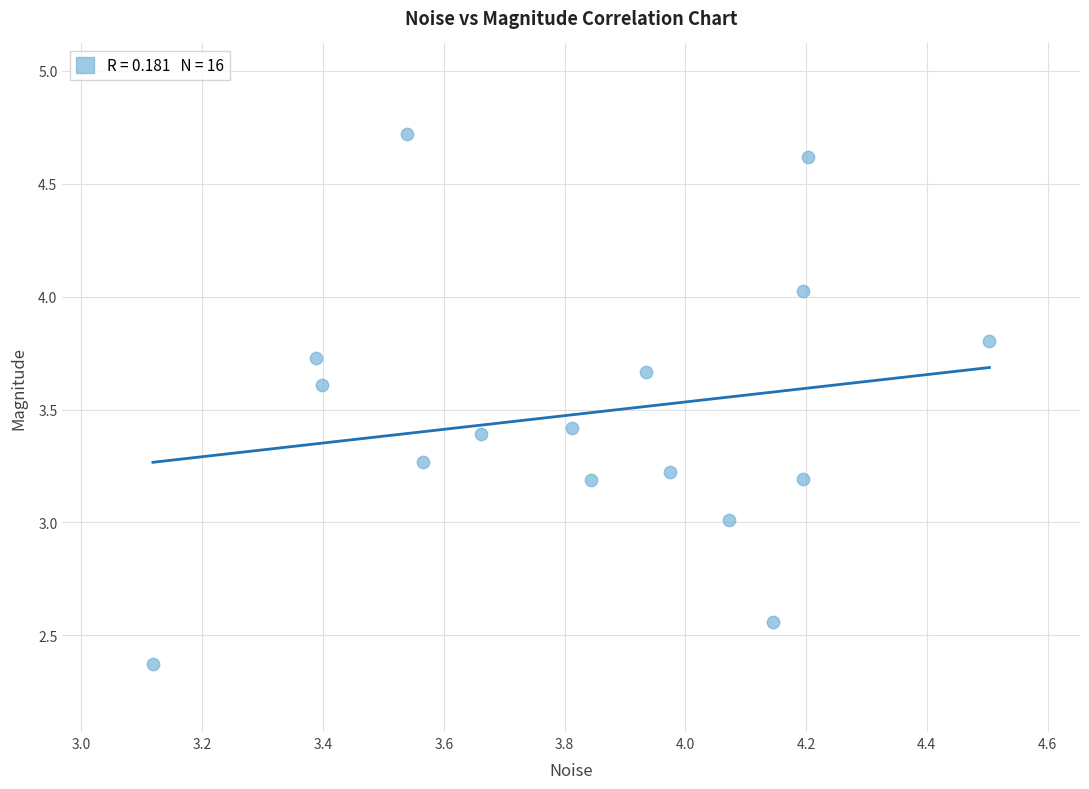

What is the range of X values (max minus min)?

1.4